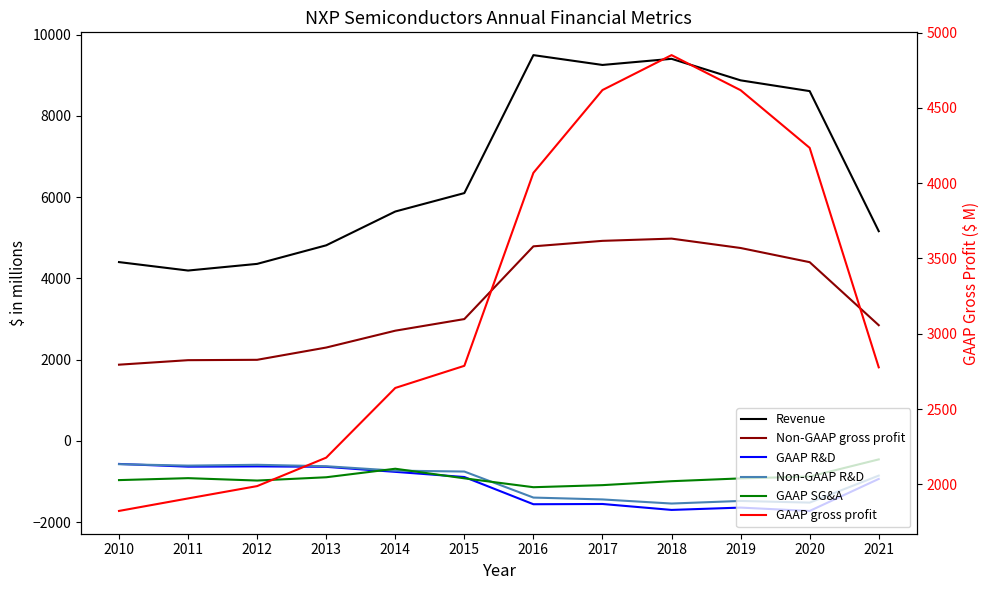

What is the value of the Non-GAAP gross profit point at the 4th from the left?

2298